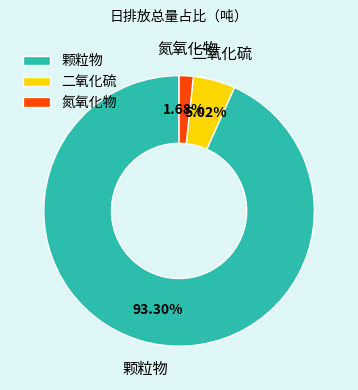

How many segments does this pie chart have?

3